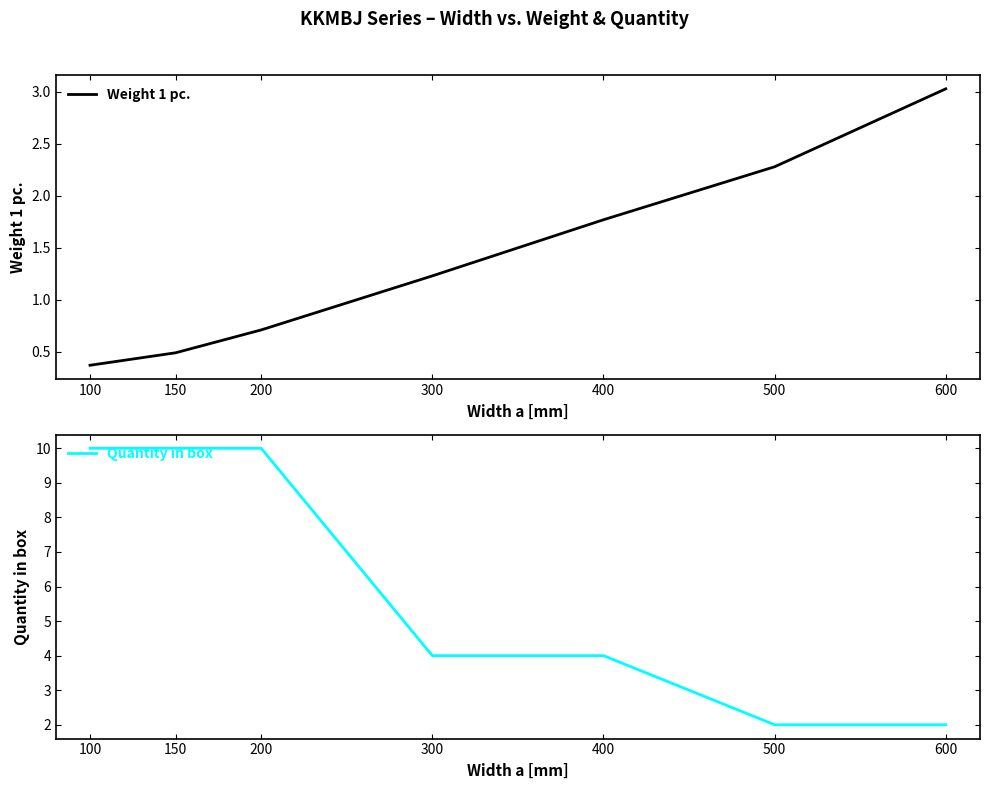

List the series in order of their peak value, highest first.

Quantity in box, Weight 1 pc.